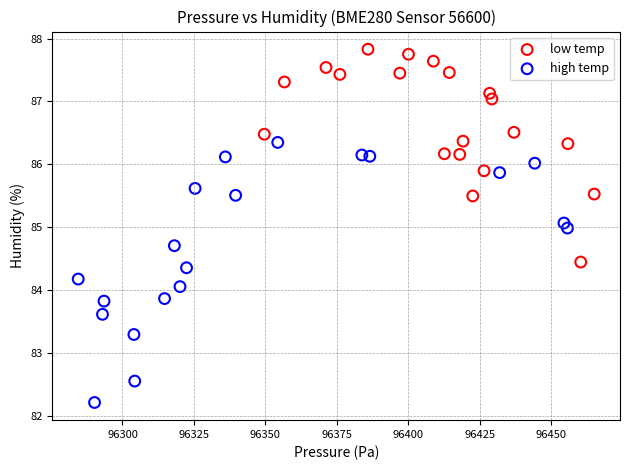

Which series reaches the minimum Y coordinate?

high temp